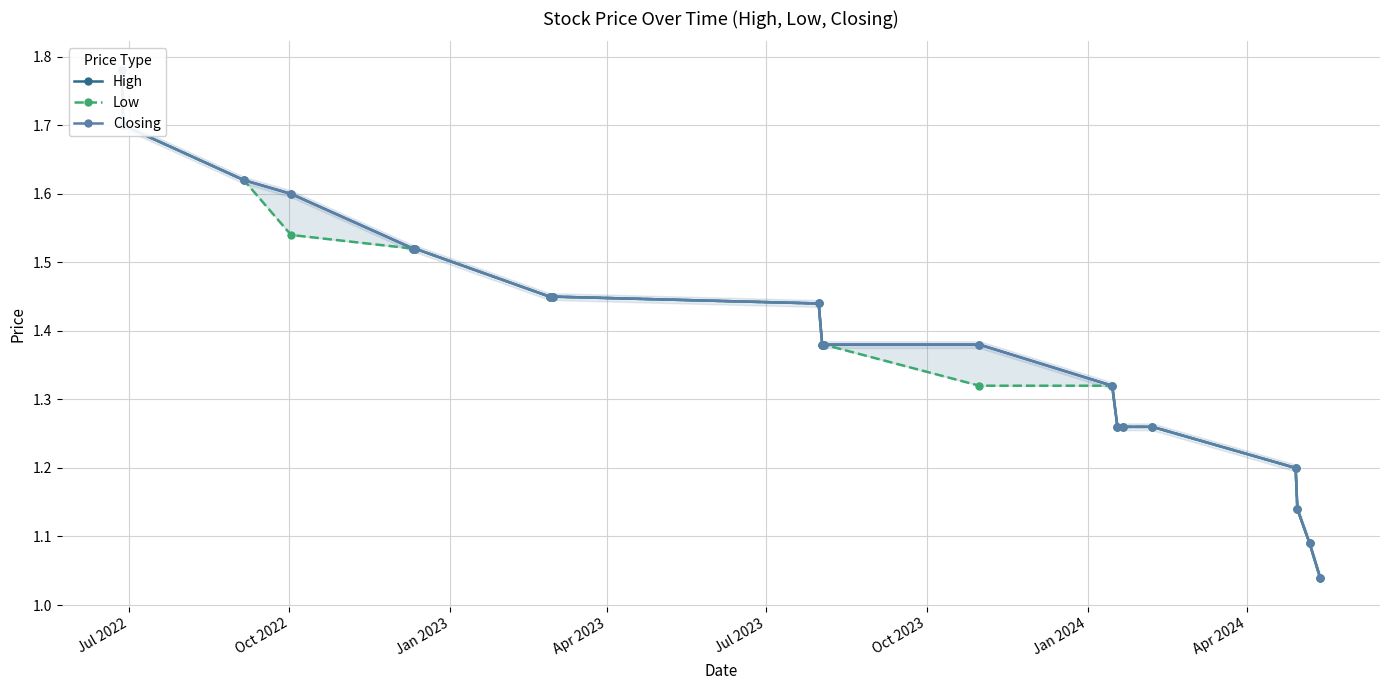

What is the sum of all Low values?

27.7